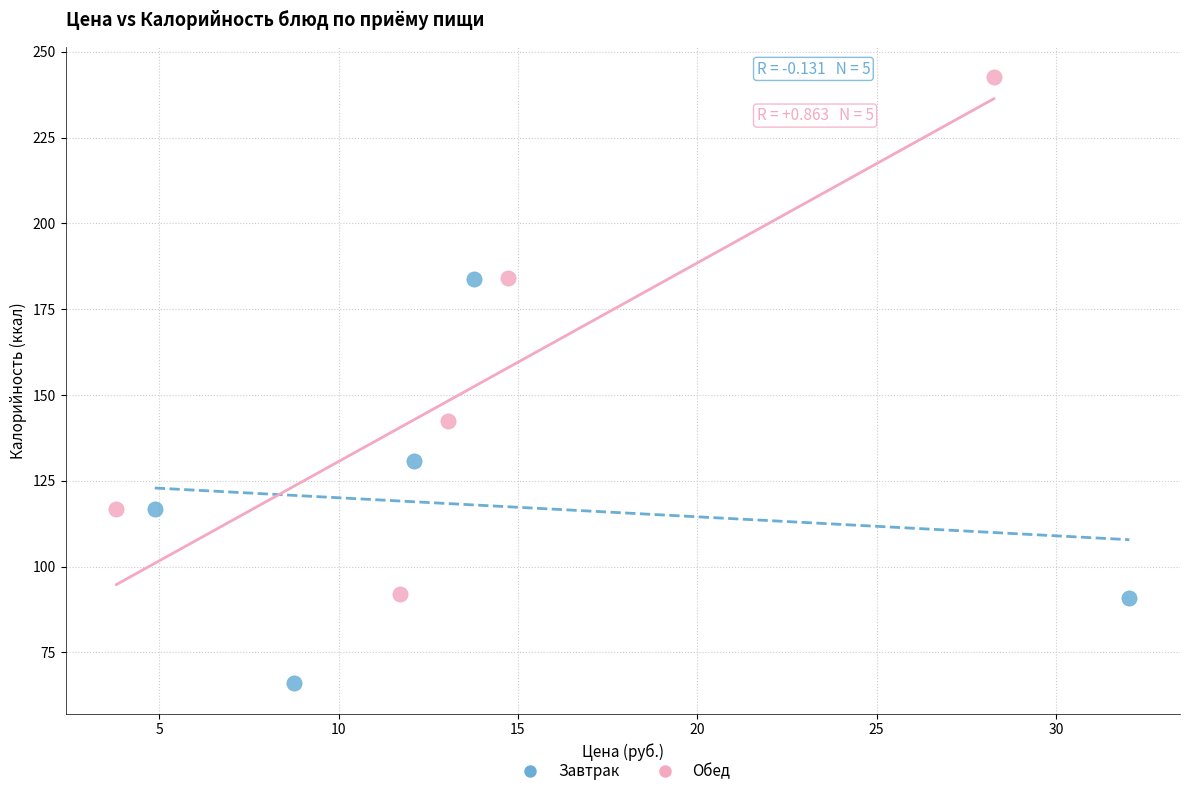

Which series reaches the minimum Y coordinate?

Завтрак